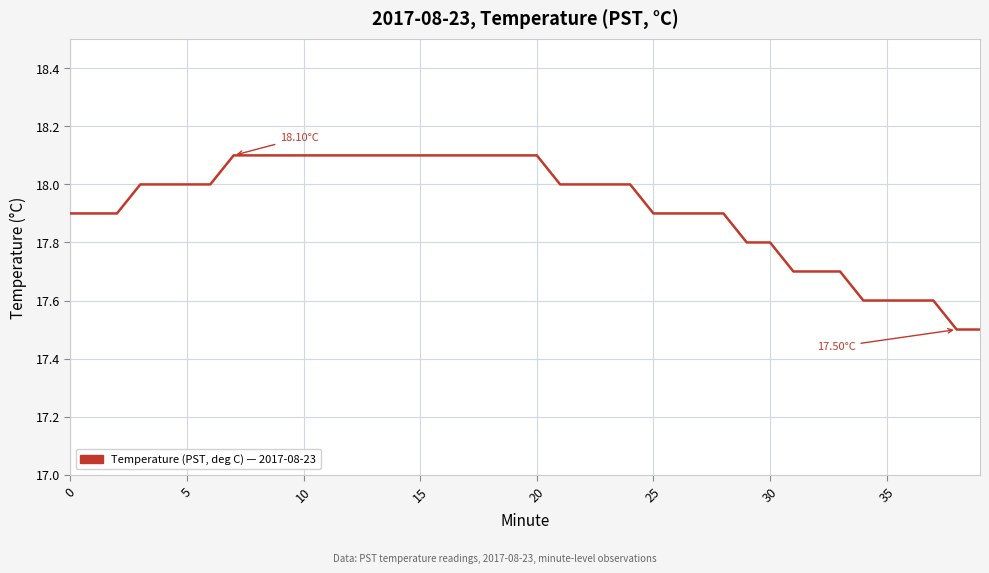

What is the difference between the maximum and minimum values?

0.6